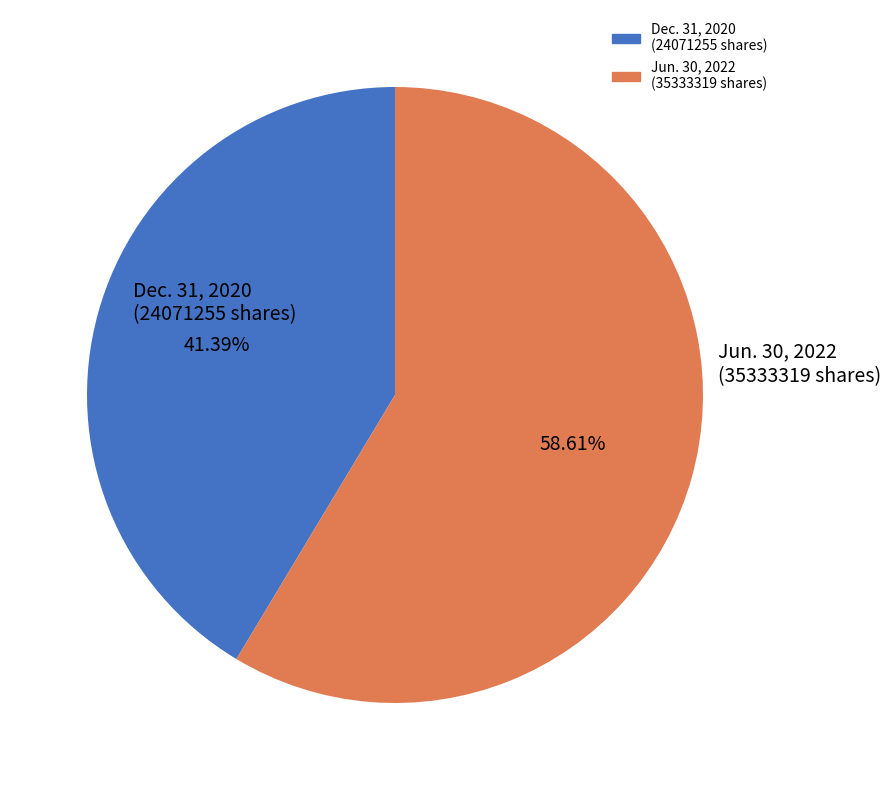

How many segments does this pie chart have?

2